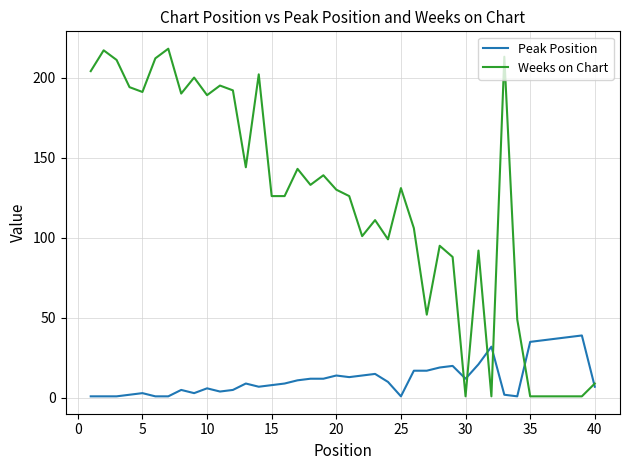

Which series has the largest range (max minus min)?

Weeks on Chart